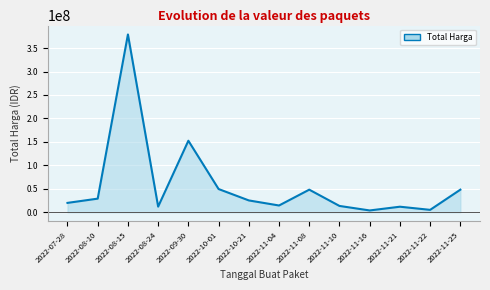

The value at 2022-11-08 is 48140000. True or false?

True